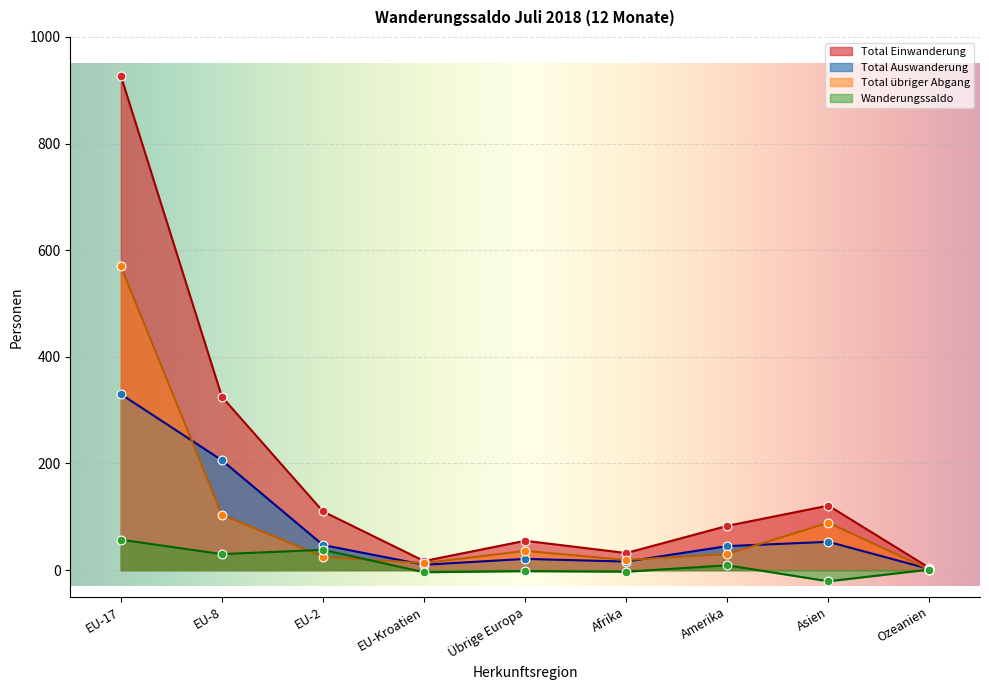

Which series reaches the maximum Y coordinate?

Total Einwanderung